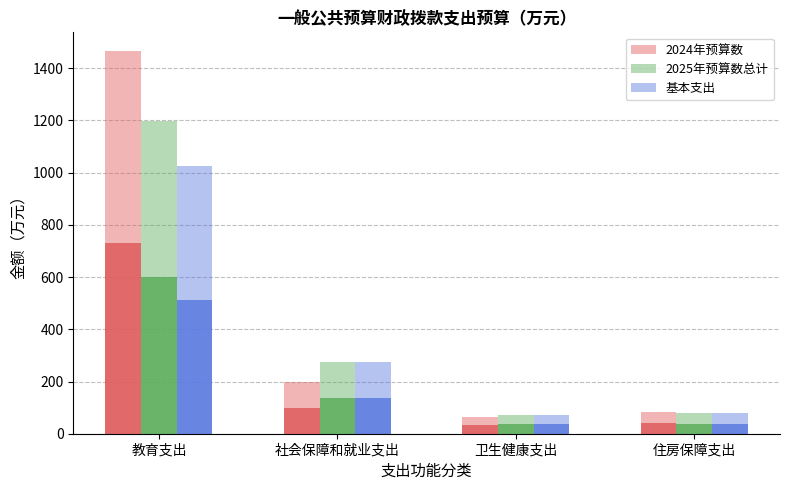

List the series in order of their overall mean, highest first.

2024年预算数, 2025年预算数总计, 基本支出